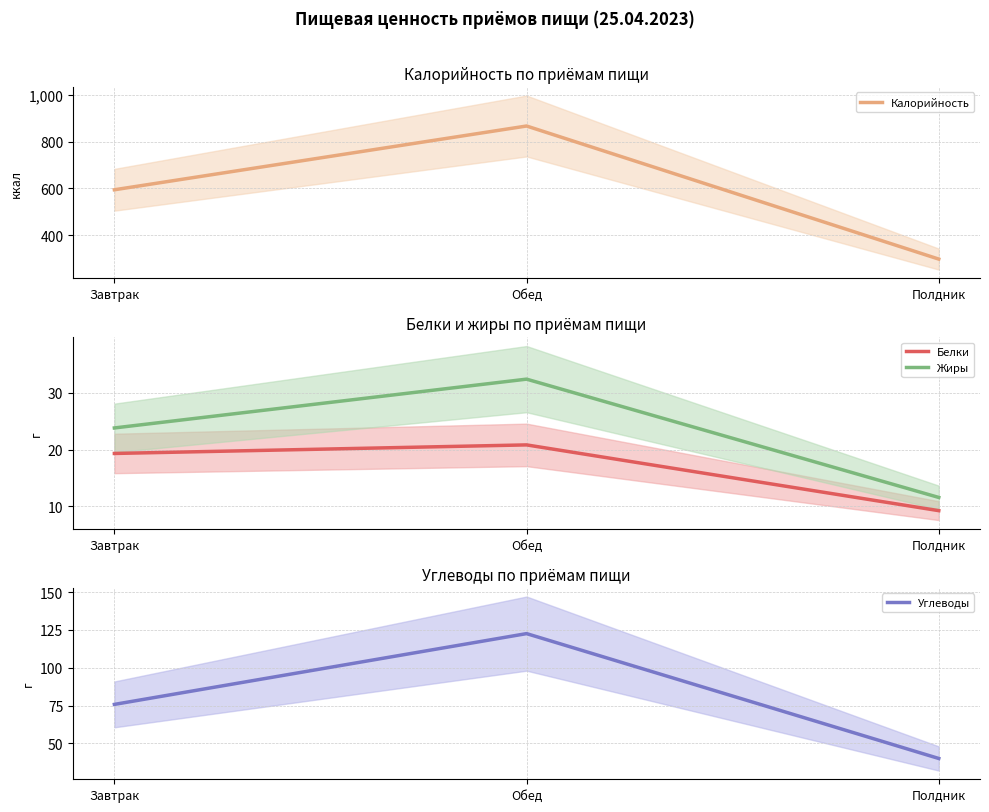

What is the greatest value displayed?

866.2